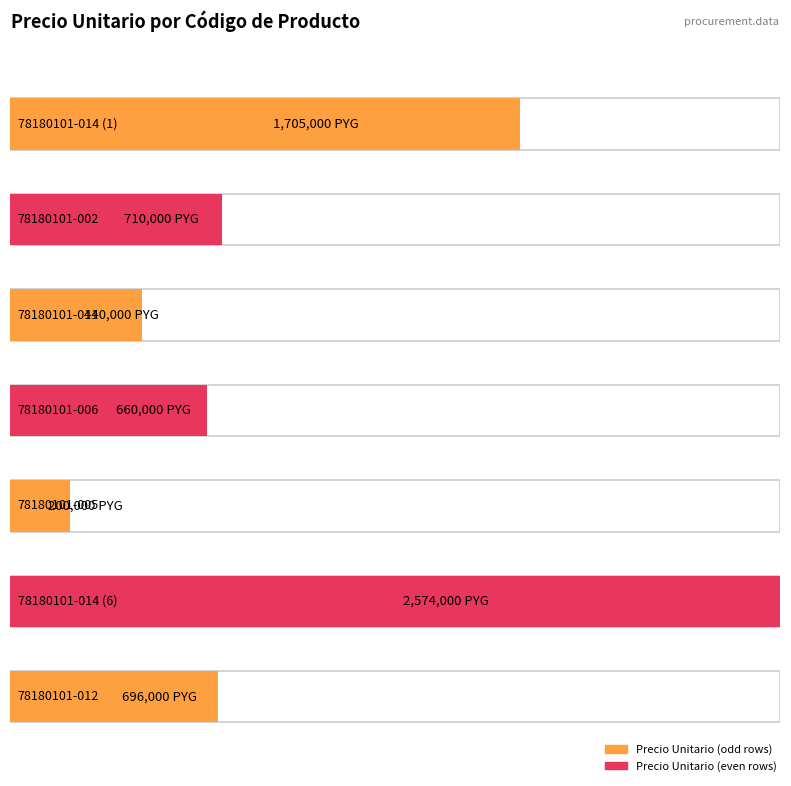

What is the difference between the second highest and second lowest values?

1265000